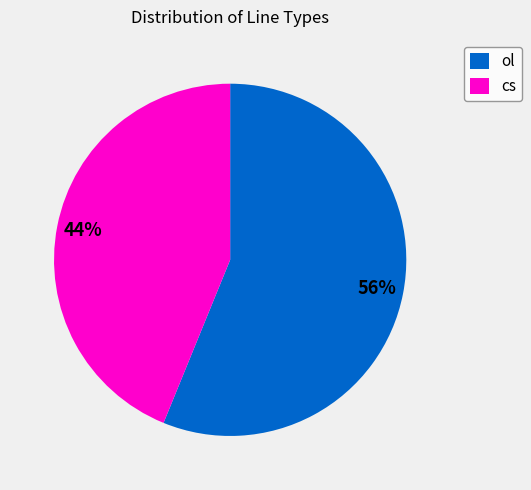

Count the number of slices in the pie.

2